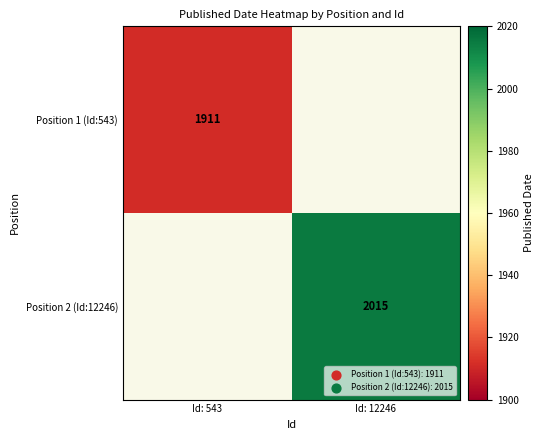

At which category does the chart reach its minimum across all series?

Id: 12246